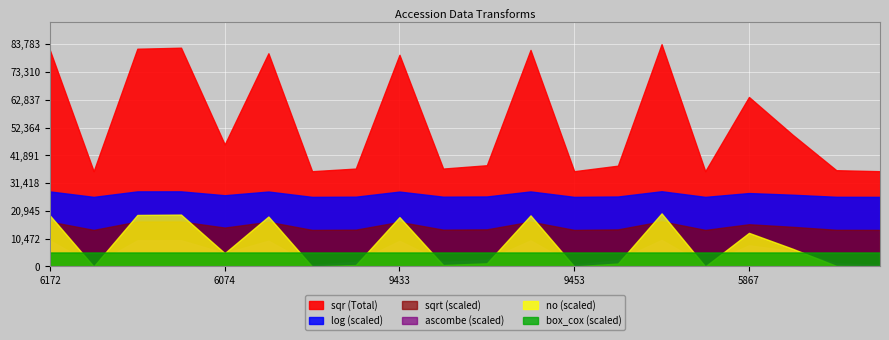

At how many categories does at least one series exceed 51995?

8